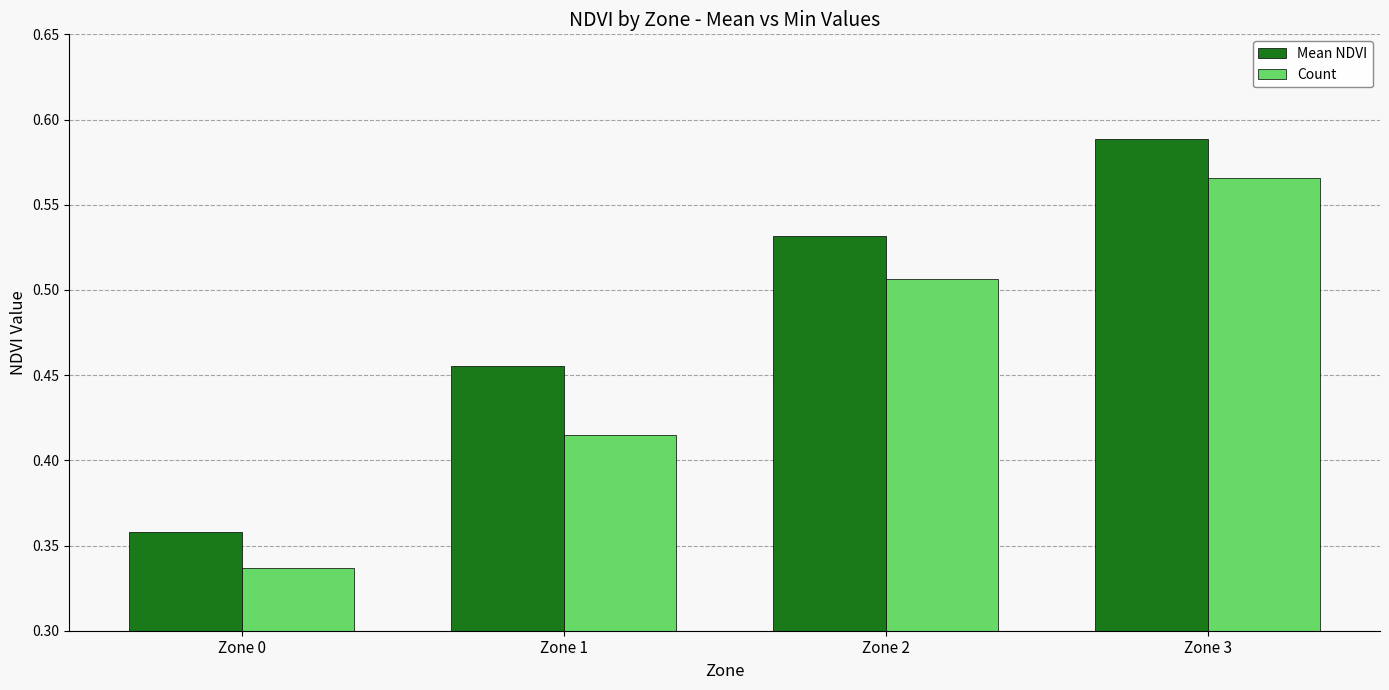

What is the sum of the Mean NDVI values at Zone 0 and Zone 2?

0.9